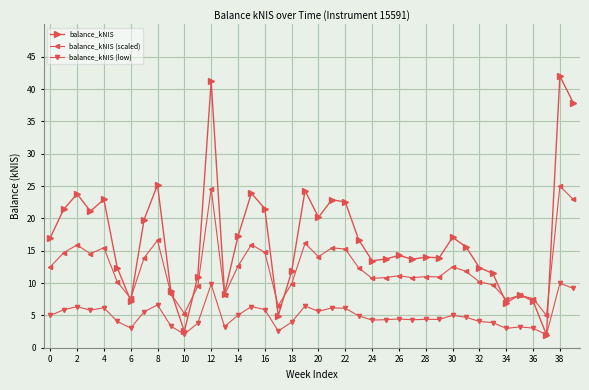

Which series has the widest spread of values?

balance_kNIS